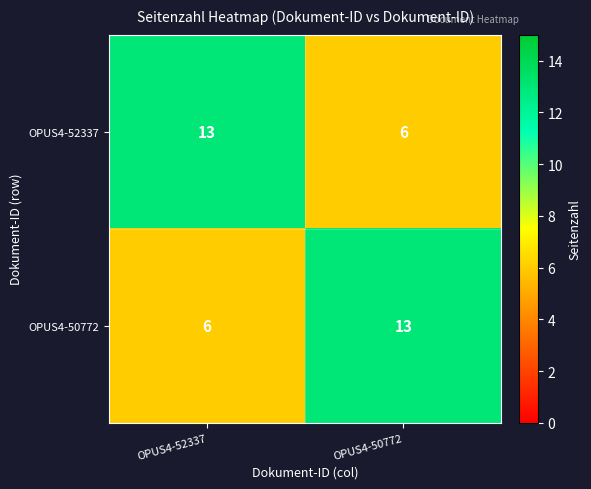

What is the total value across all series at OPUS4-52337?

19